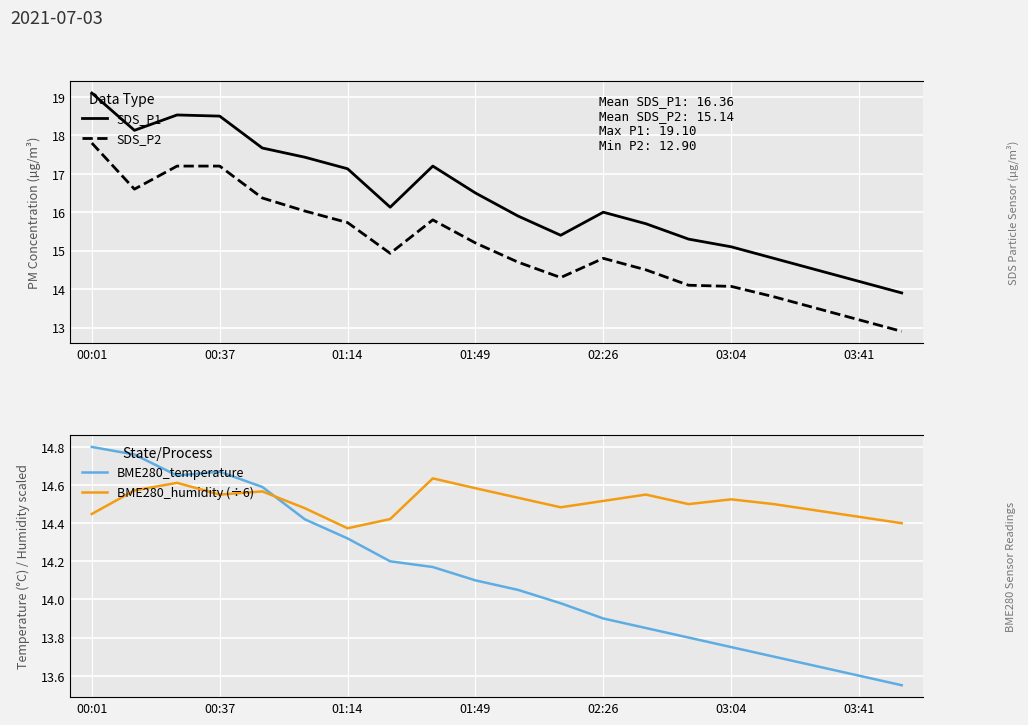

Which has a higher value, 02:26 or 16?

02:26